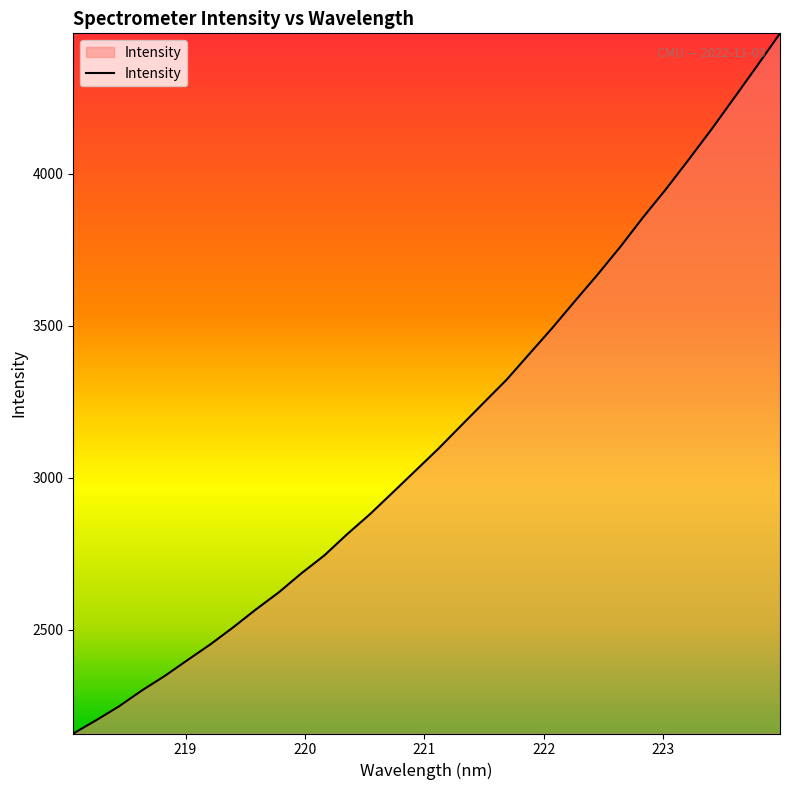

True or false: the data has more than 1 interior local peaks.

False